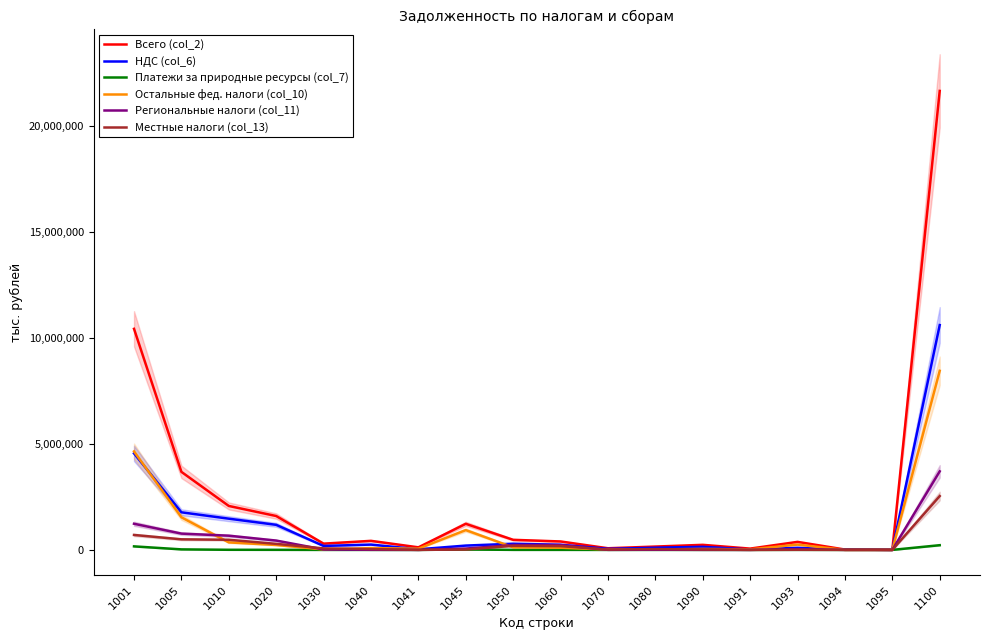

What is the average value of the Остальные фед. налоги (col_10) series?

938407